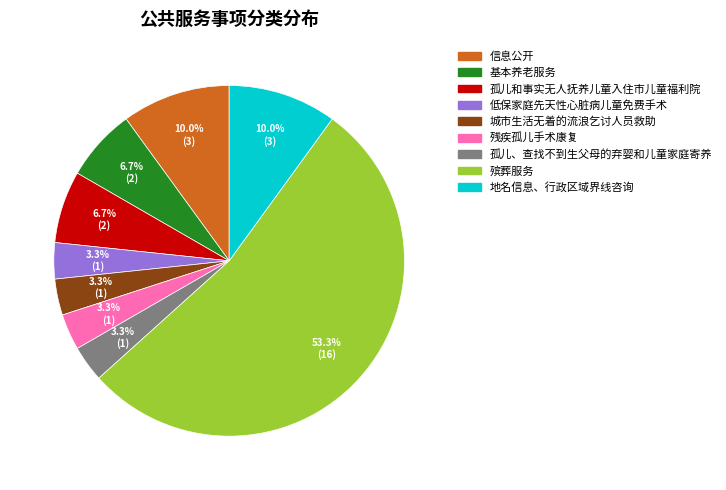

What is the largest slice in the pie chart?

殡葬服务